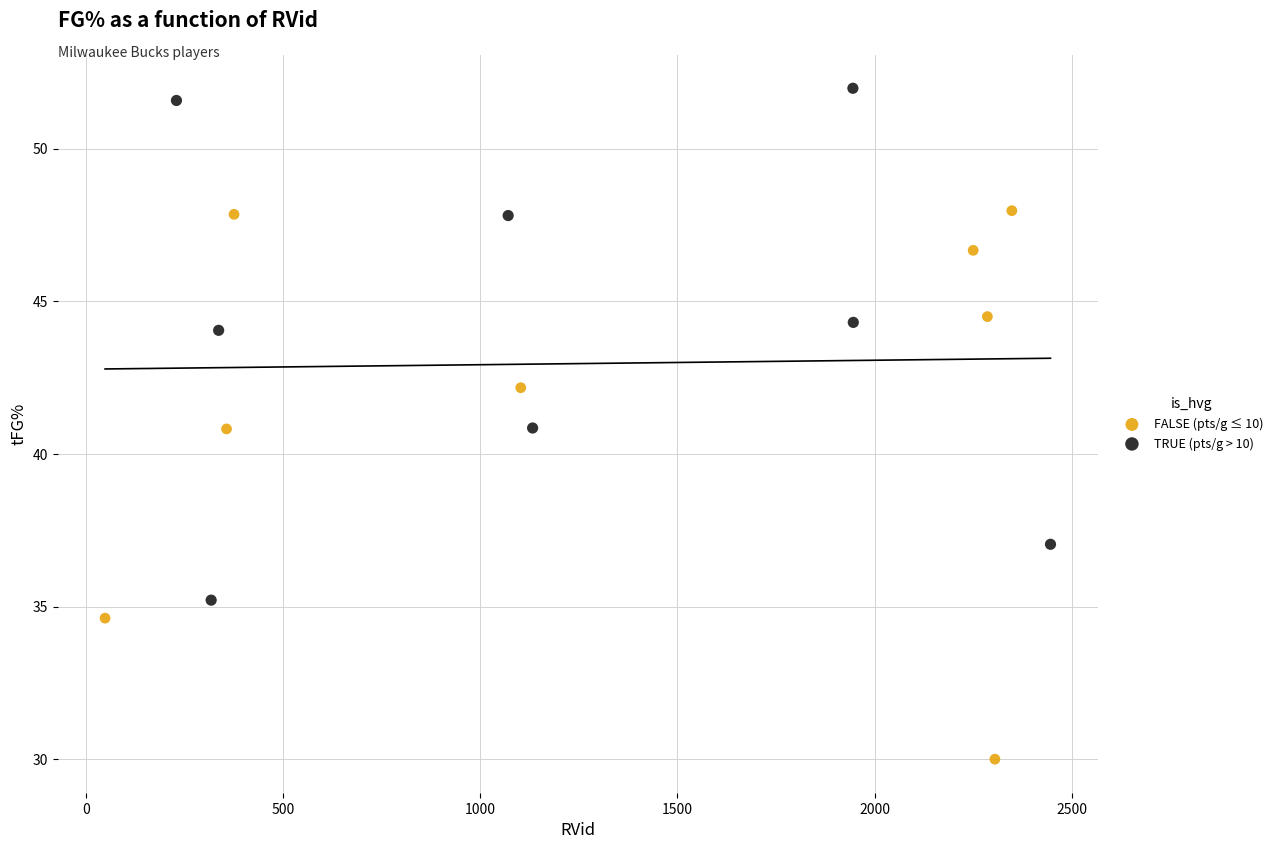

Which series contains the highest Y value?

TRUE (pts/g > 10)